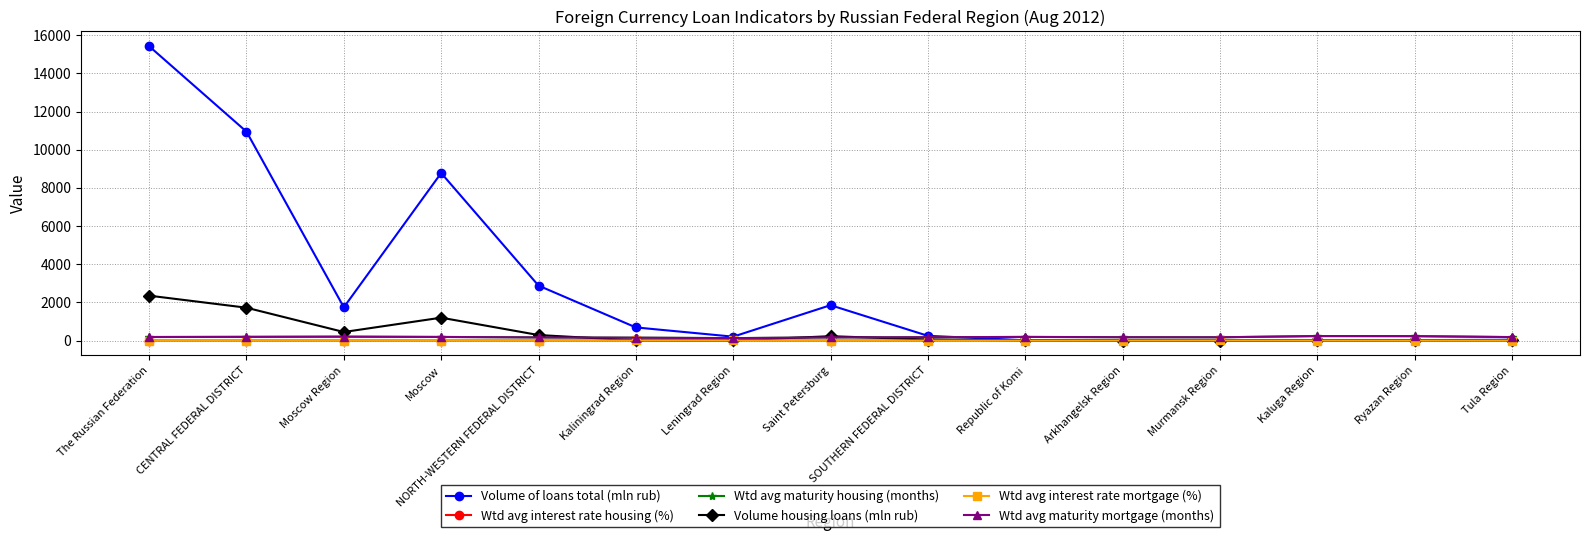

What is the label of the 13th point from the right?

Moscow Region